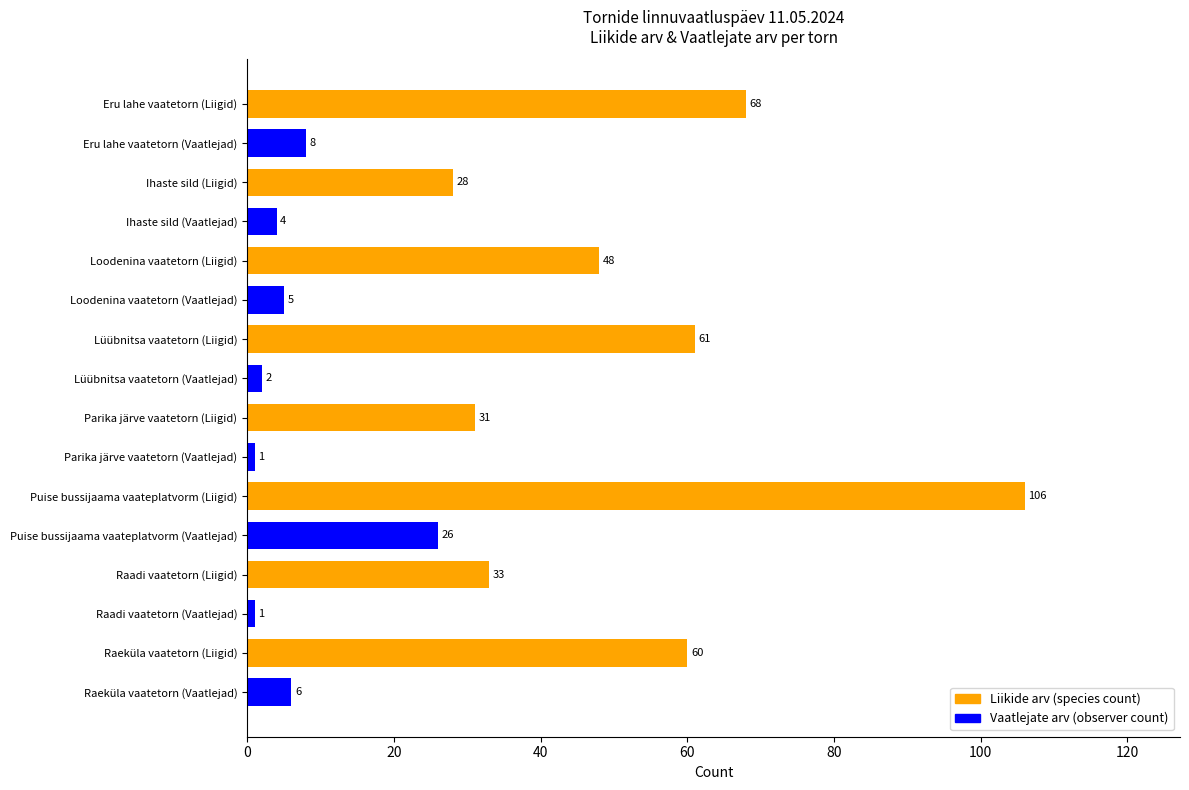

Is it true that the value at Ihaste sild (Vaatlejad) is 4?

True